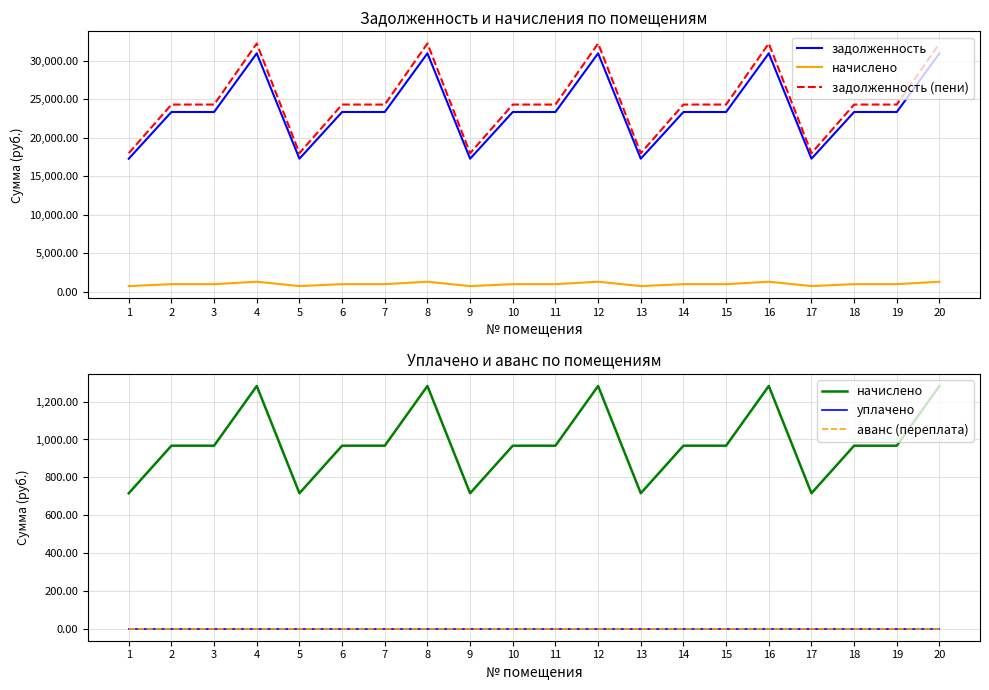

Read the задолженность value at 11.

23355.6